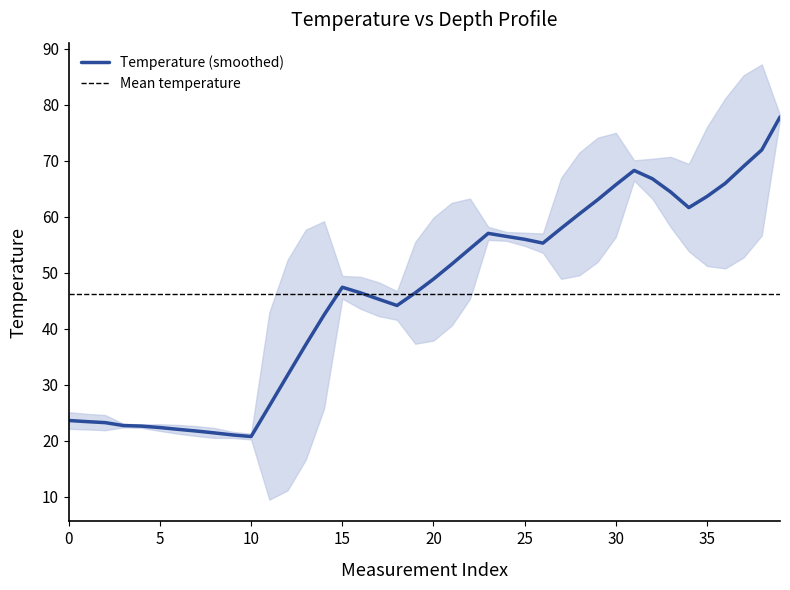

Is it true that Temperature (smoothed) equals 65.7 at 30?

True